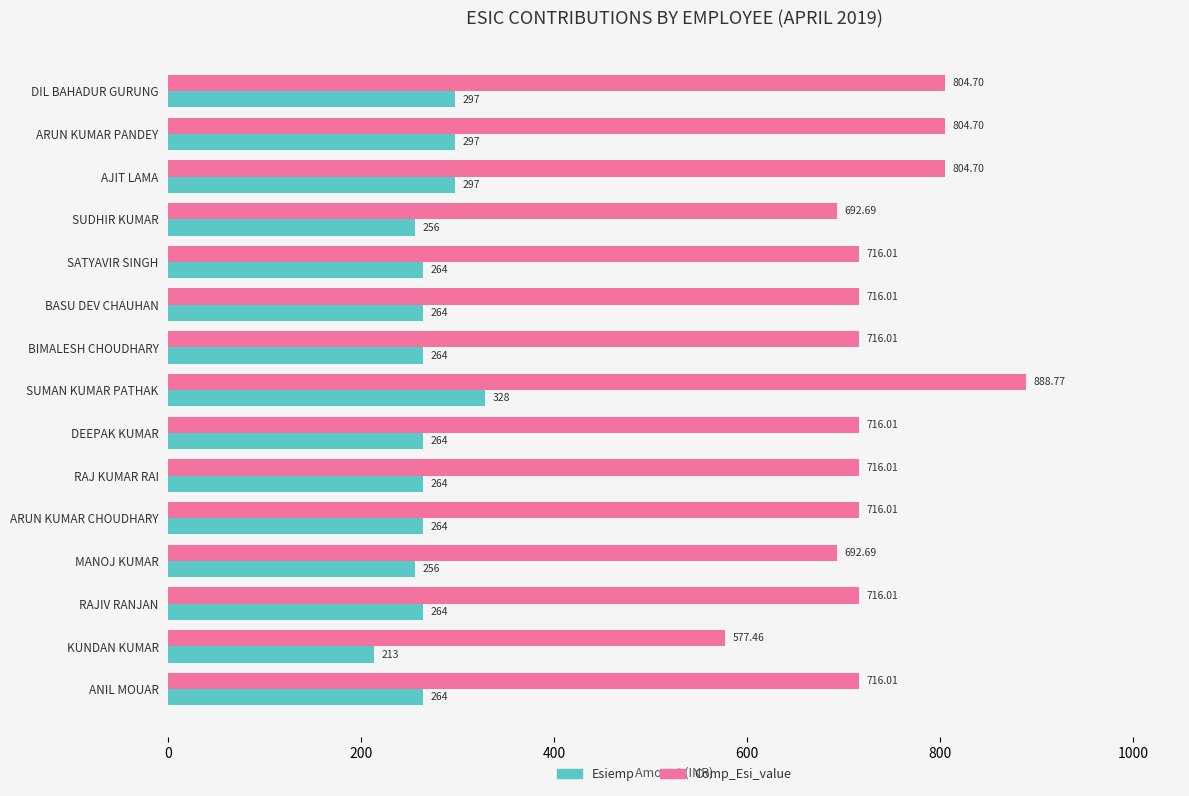

List the series in order of their peak value, lowest first.

Esiemp, Comp_Esi_value